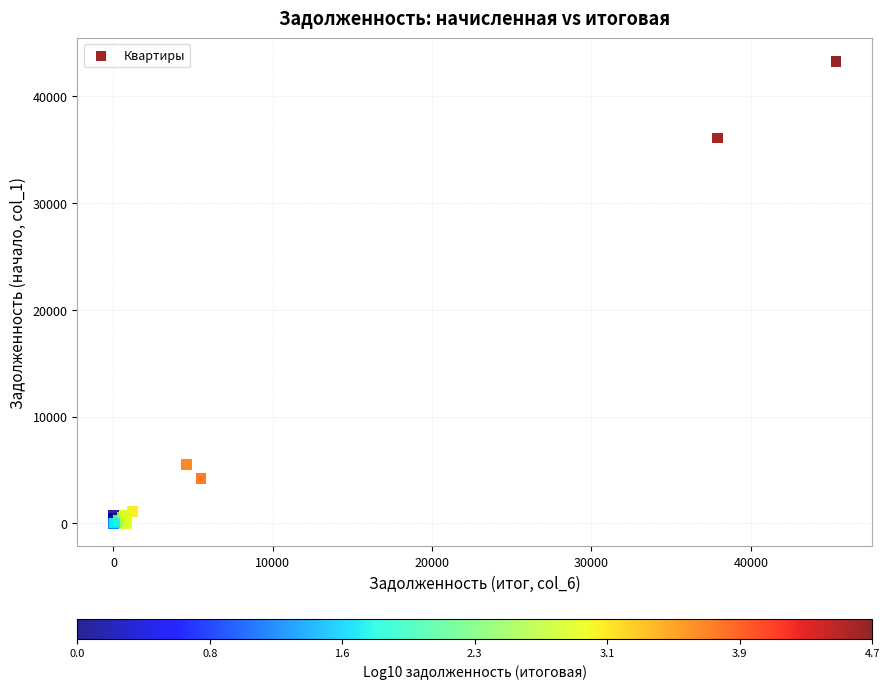

What Y value in the scatter plot is closest to 21645?

36102.9